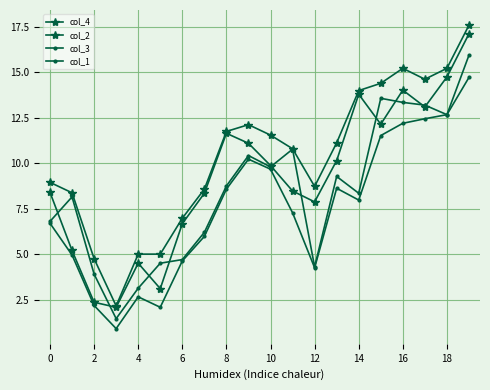

How many values in the col_2 series are below 11?

10